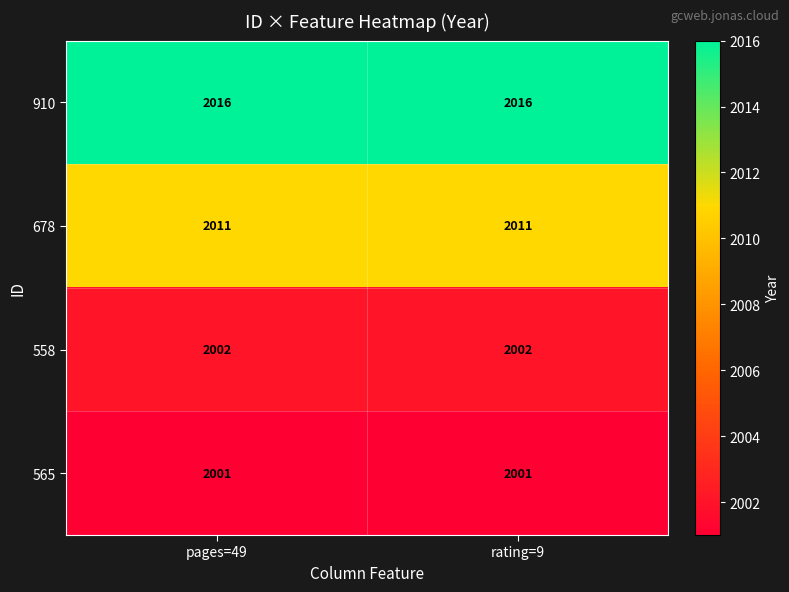

What is the total value across all series at pages=49?

8030